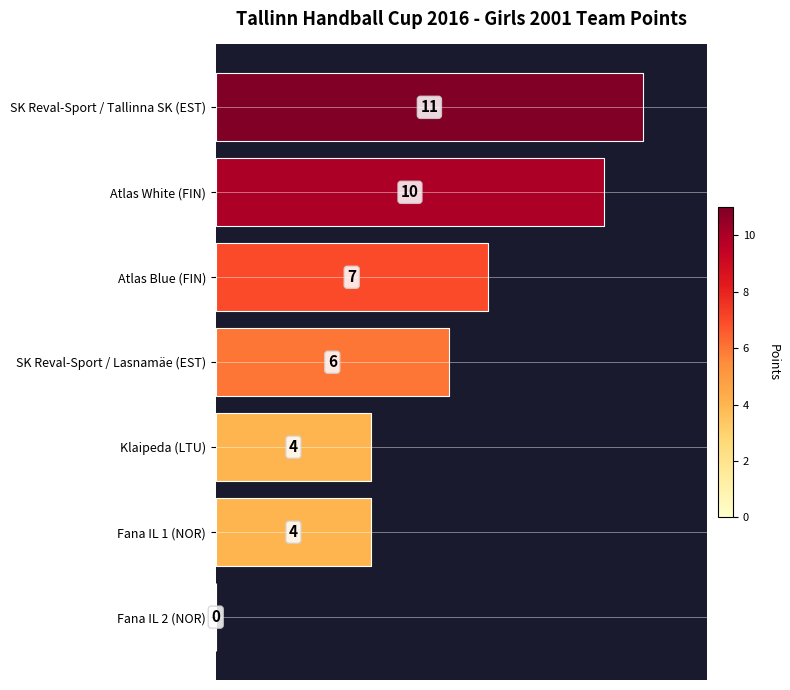

How many data points does each series have?

7